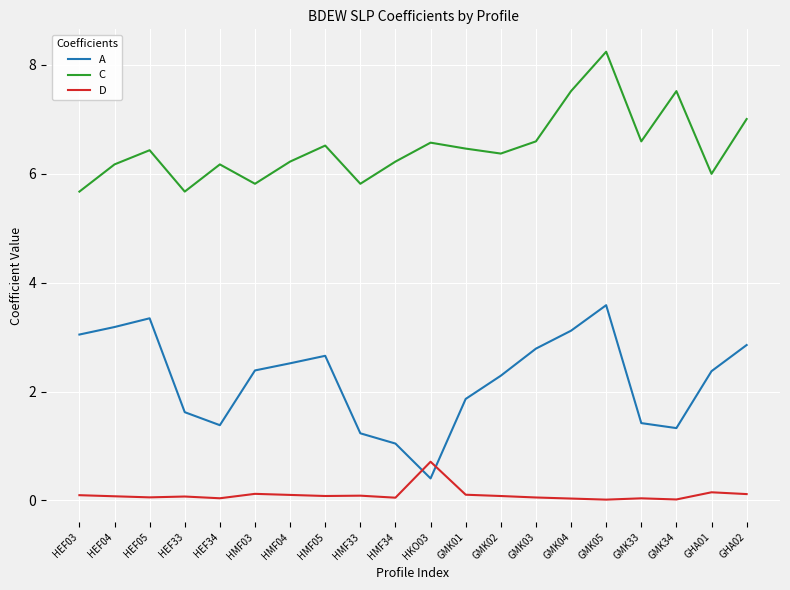

Which series changed the most between HMF04 and GMK05?

C